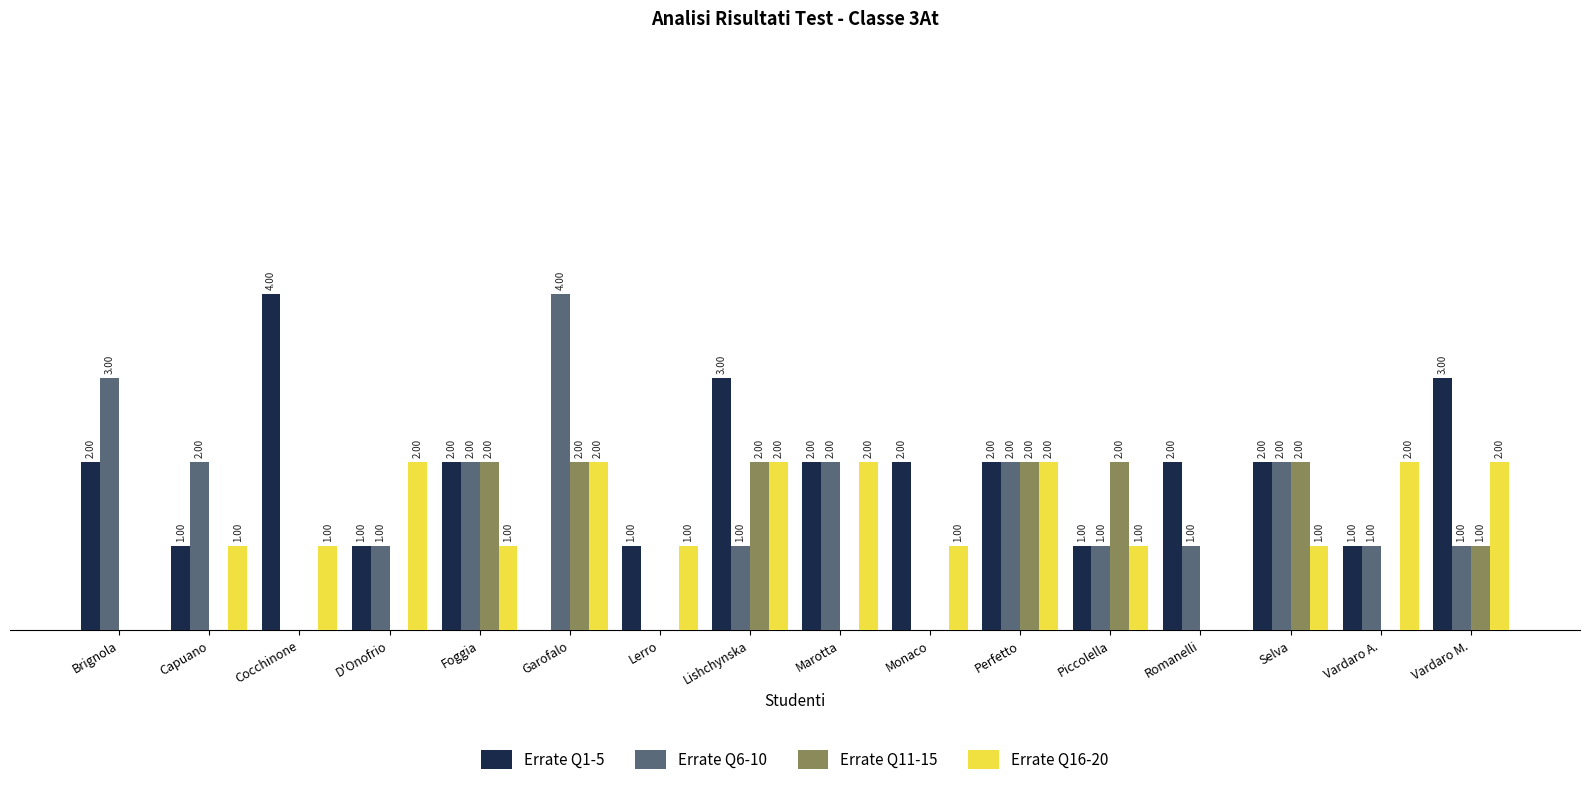

Between Lishchynska and Piccolella, which series saw the biggest shift?

Errate Q1-5